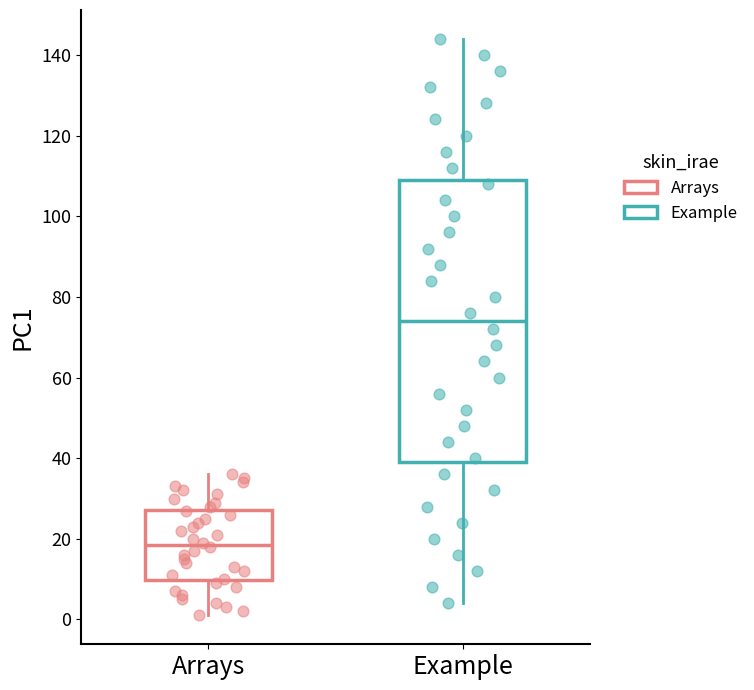

Which box's median line is the highest?

Example